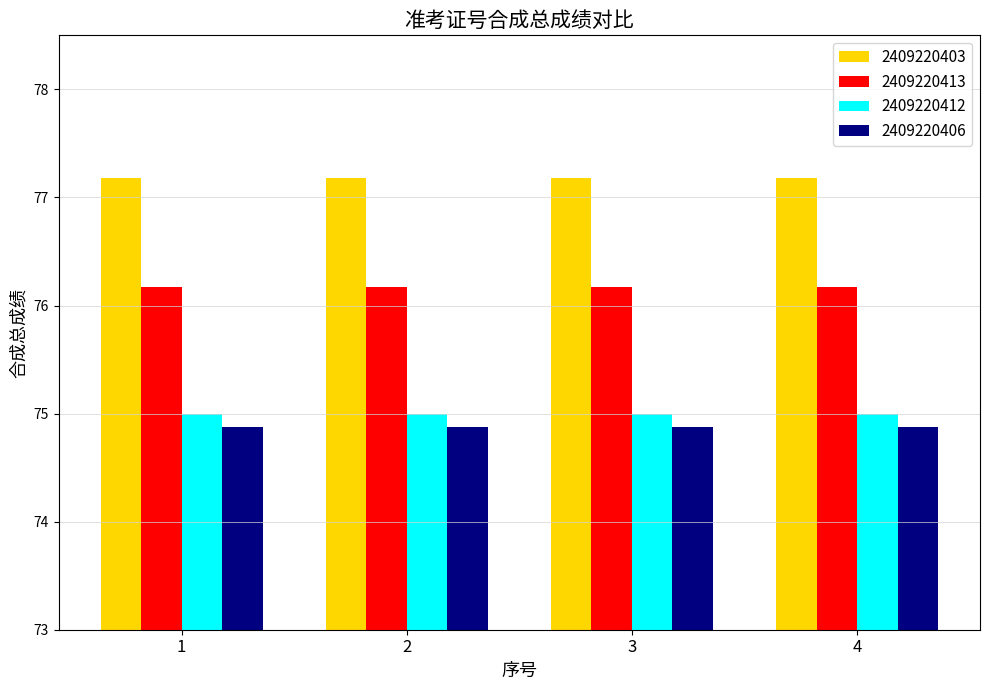

What is the difference between the highest and lowest values at 3?

2.3